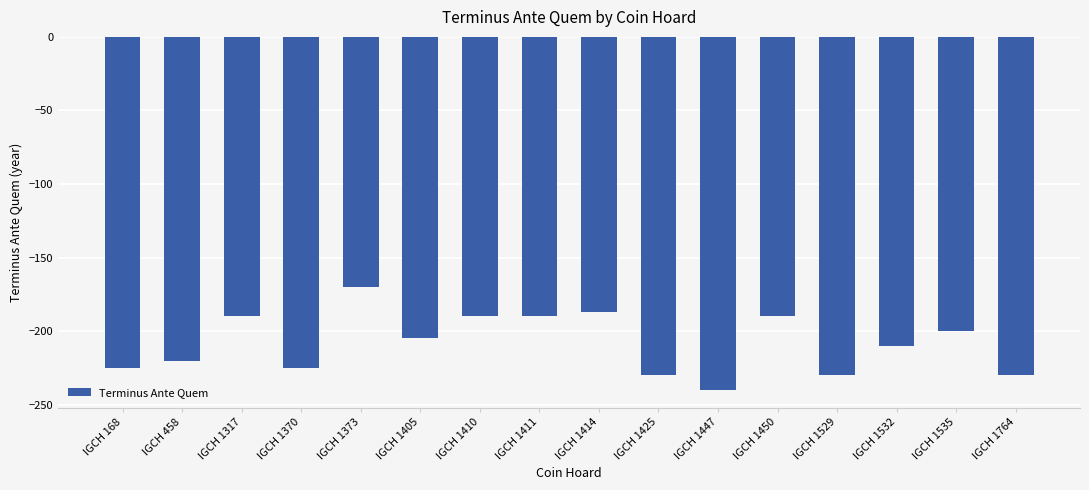

Is it true that the value at IGCH 1373 is -304?

False